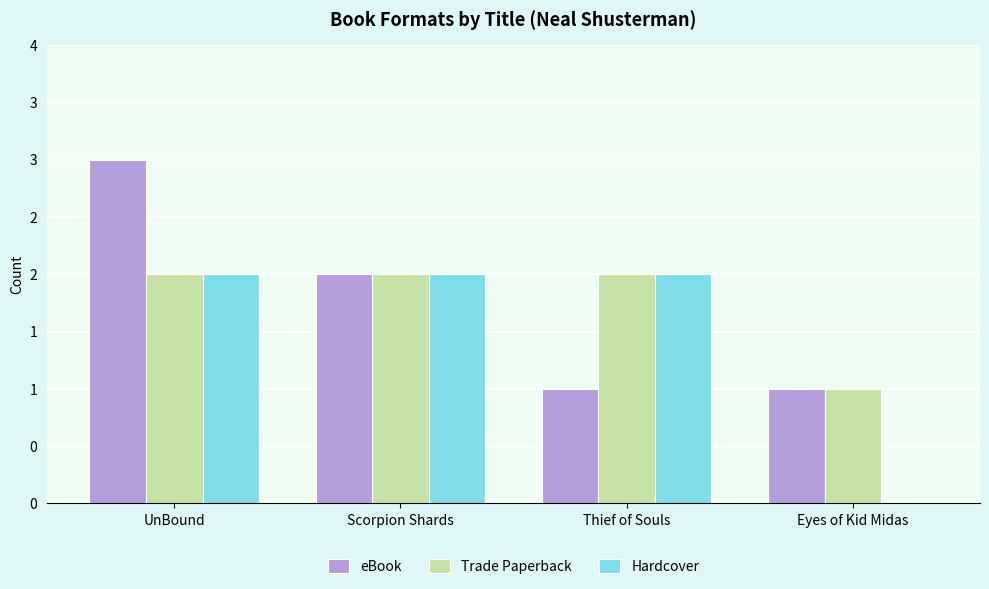

Which series has the largest total across all categories?

eBook